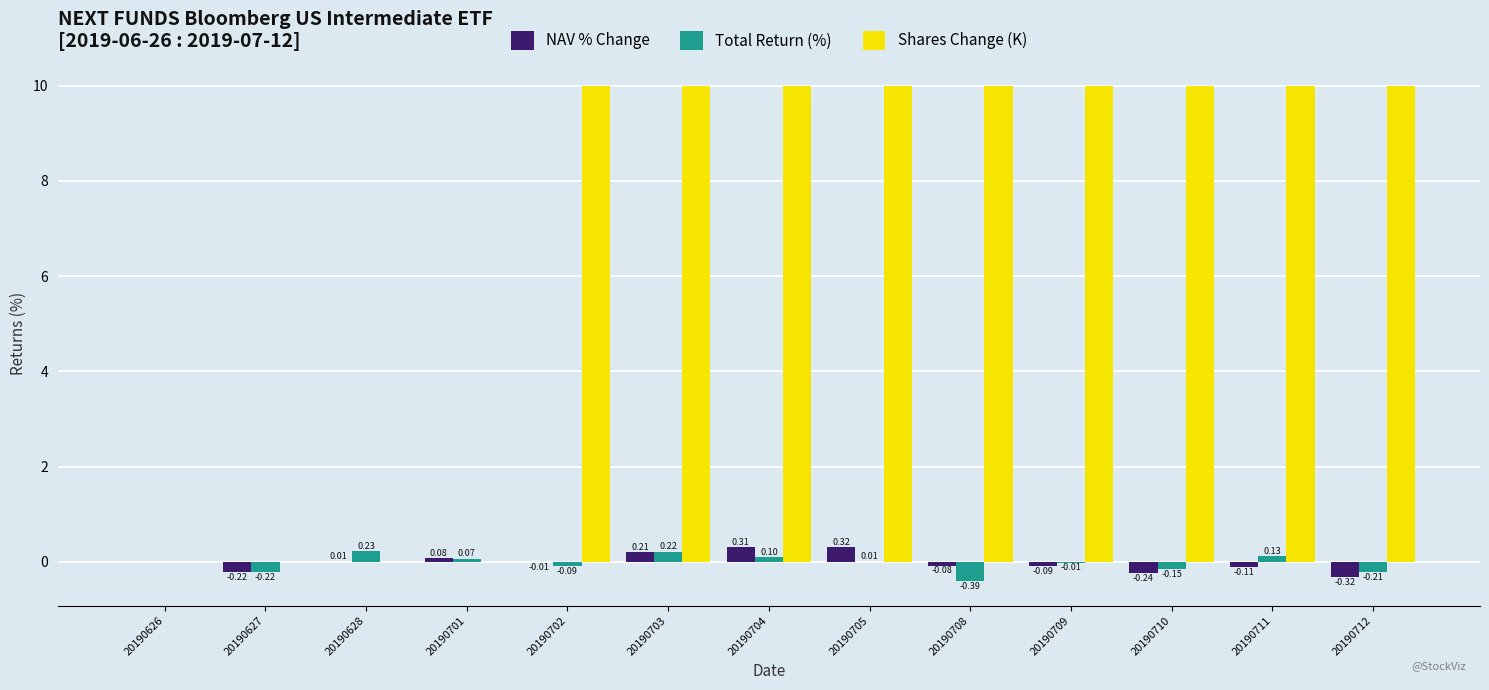

Count the Shares Change (K) values in the range 0 to 10.

13